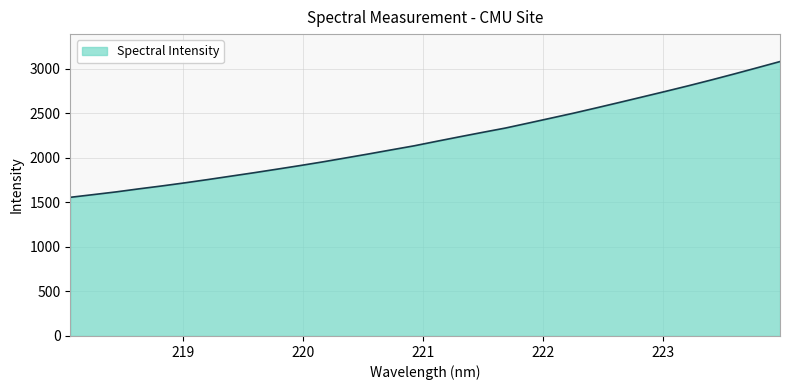

What is the difference between the maximum and minimum values?

1524.8